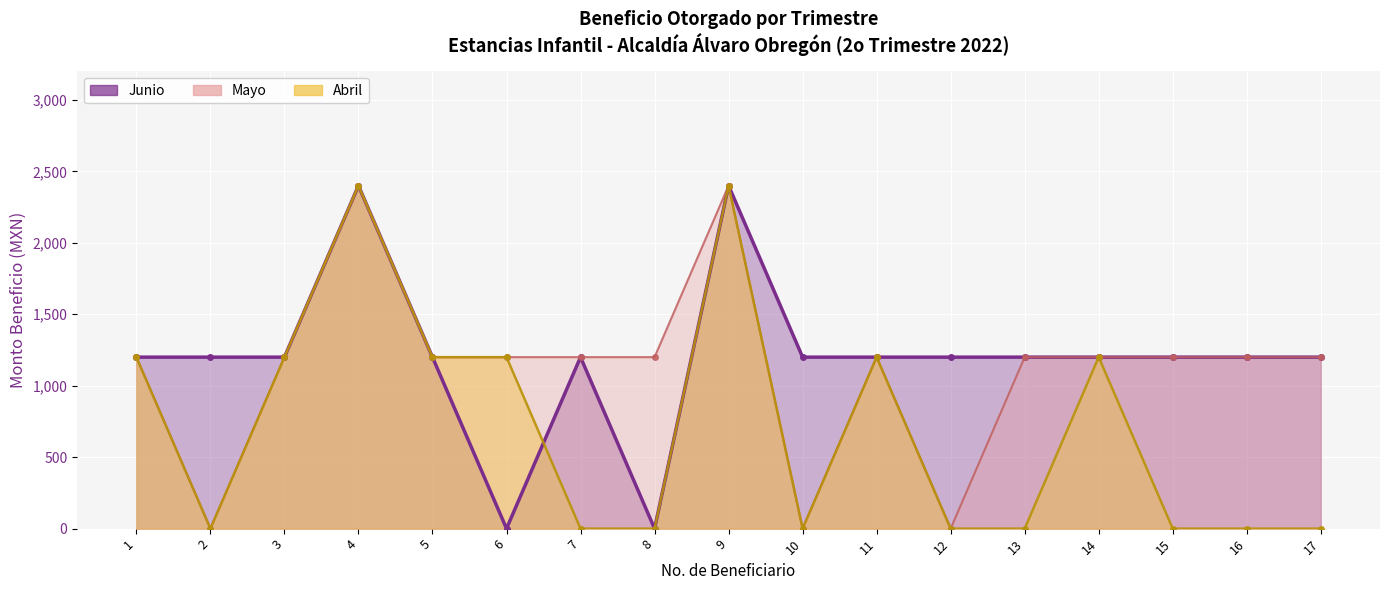

At which label does Mayo first exceed 1200?

4